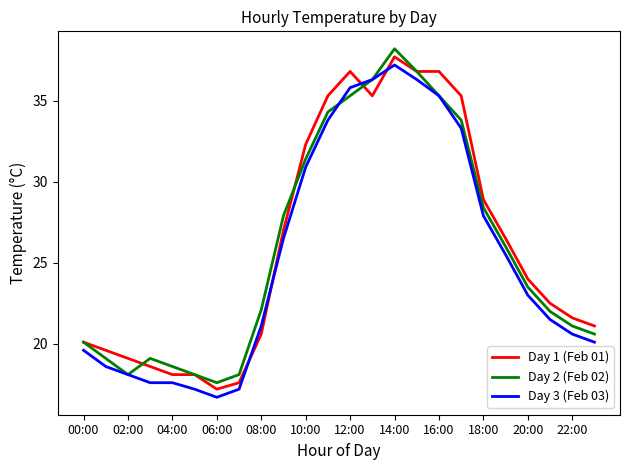

What is the average value of the Day 3 (Feb 03) series?

25.3